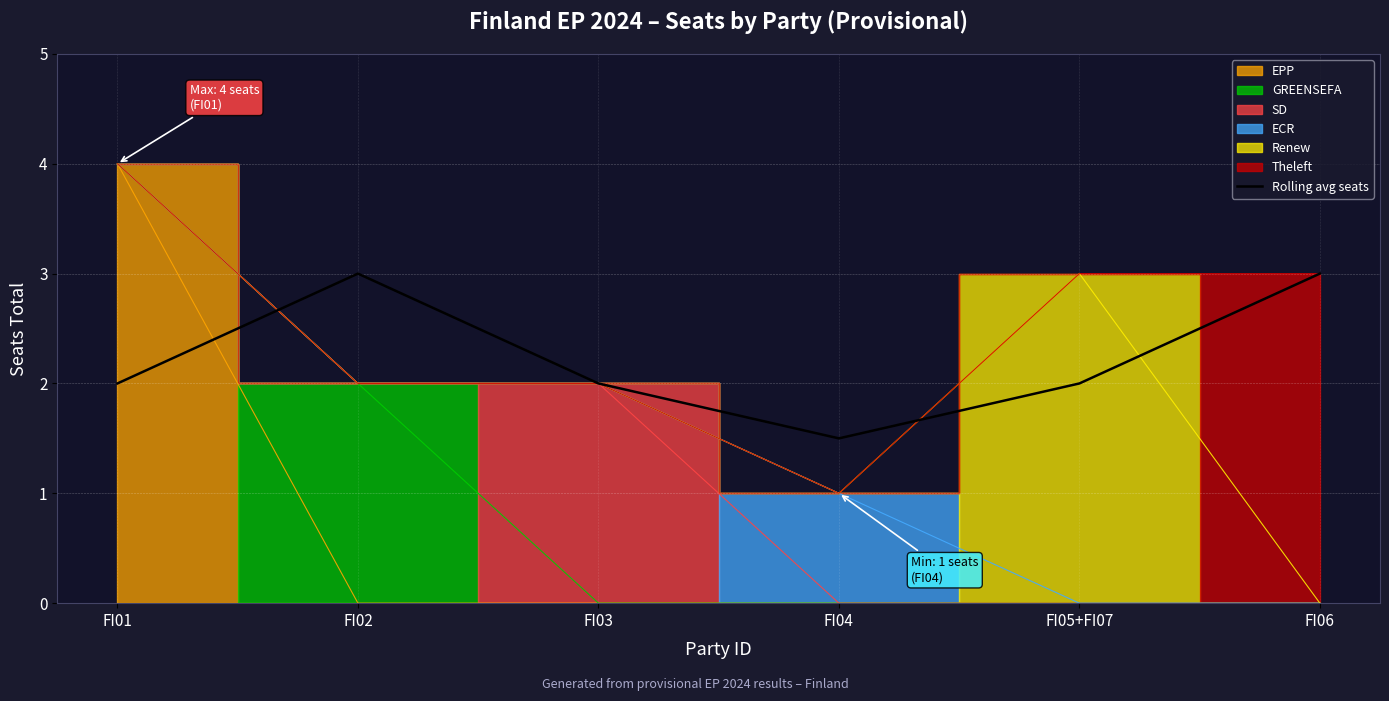

The chart shows a value of 2.6 at FI04. True or false?

False